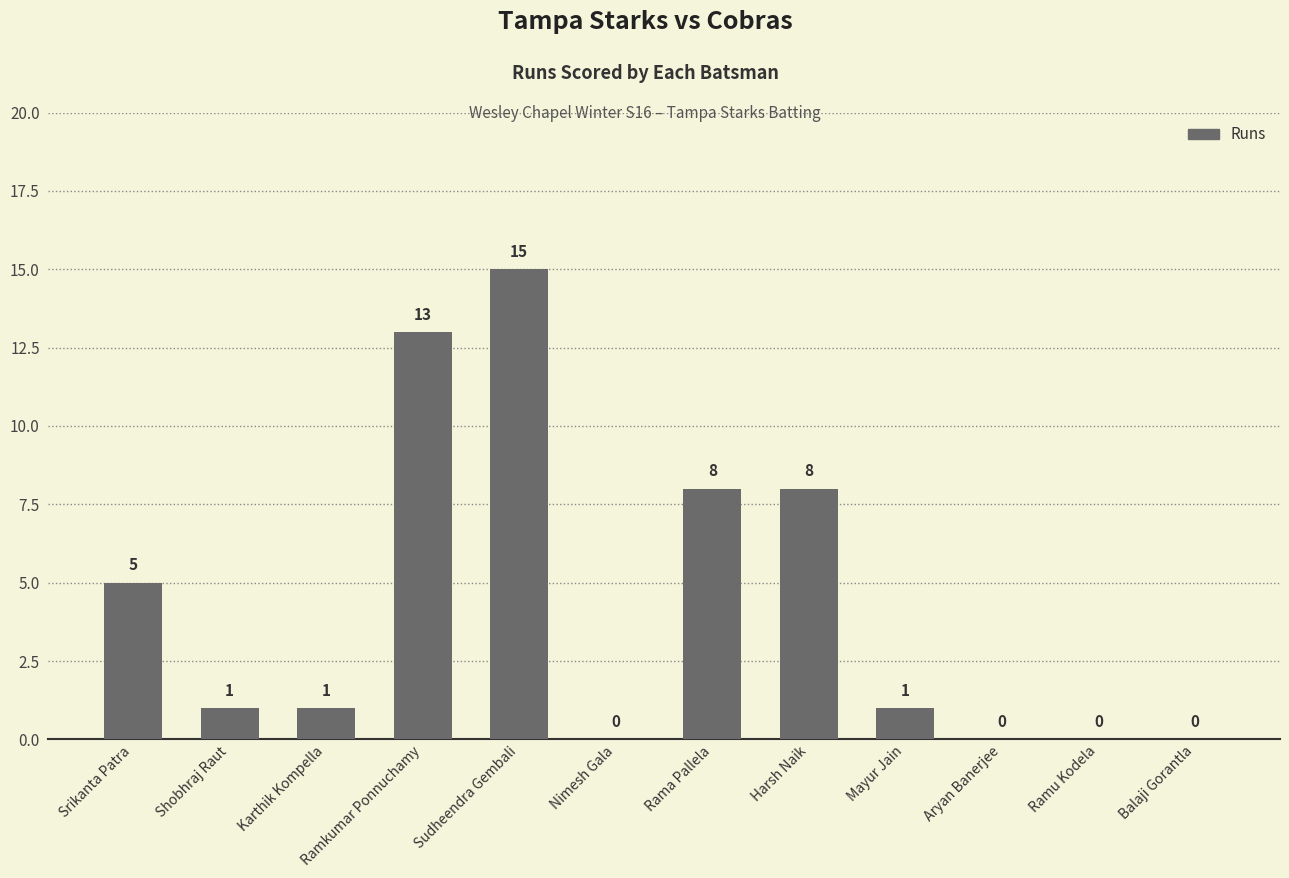

What is the approximate value at Sudheendra Gembali, to the nearest 10?

20